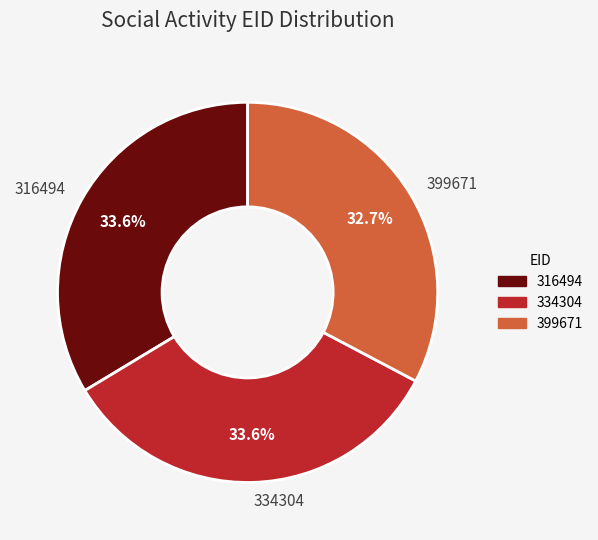

How many slices are in this pie chart?

3